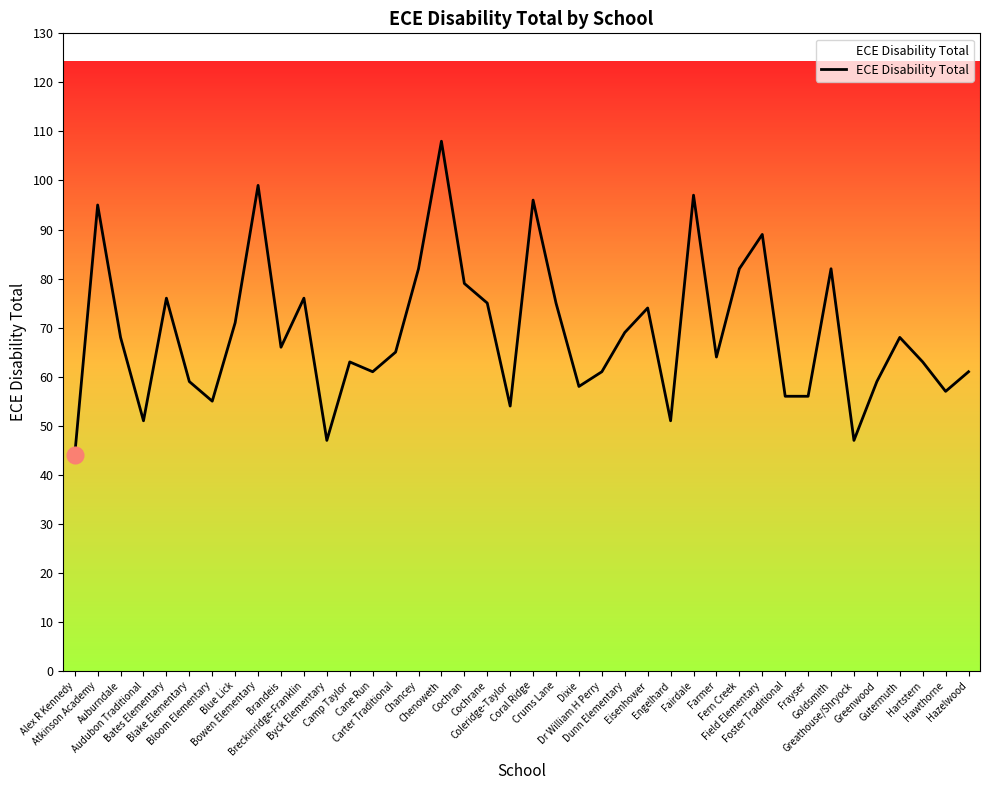

How many lines are shown in the chart?

1